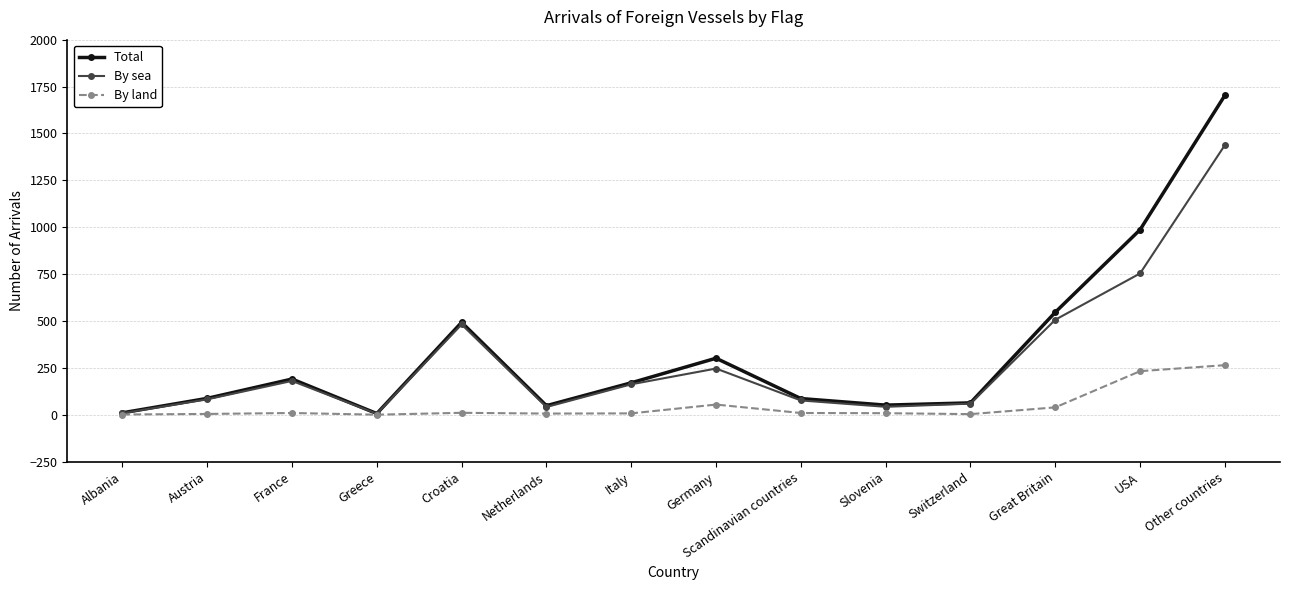

Is this an area chart (filled region under the line)?

No